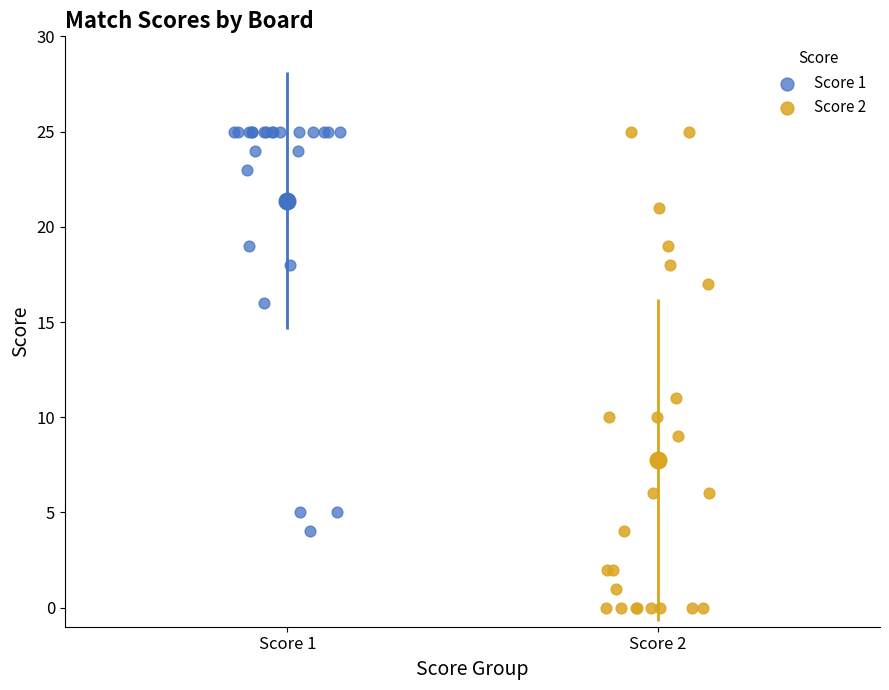

What are all the series names shown in the legend?

Score 1, Score 2